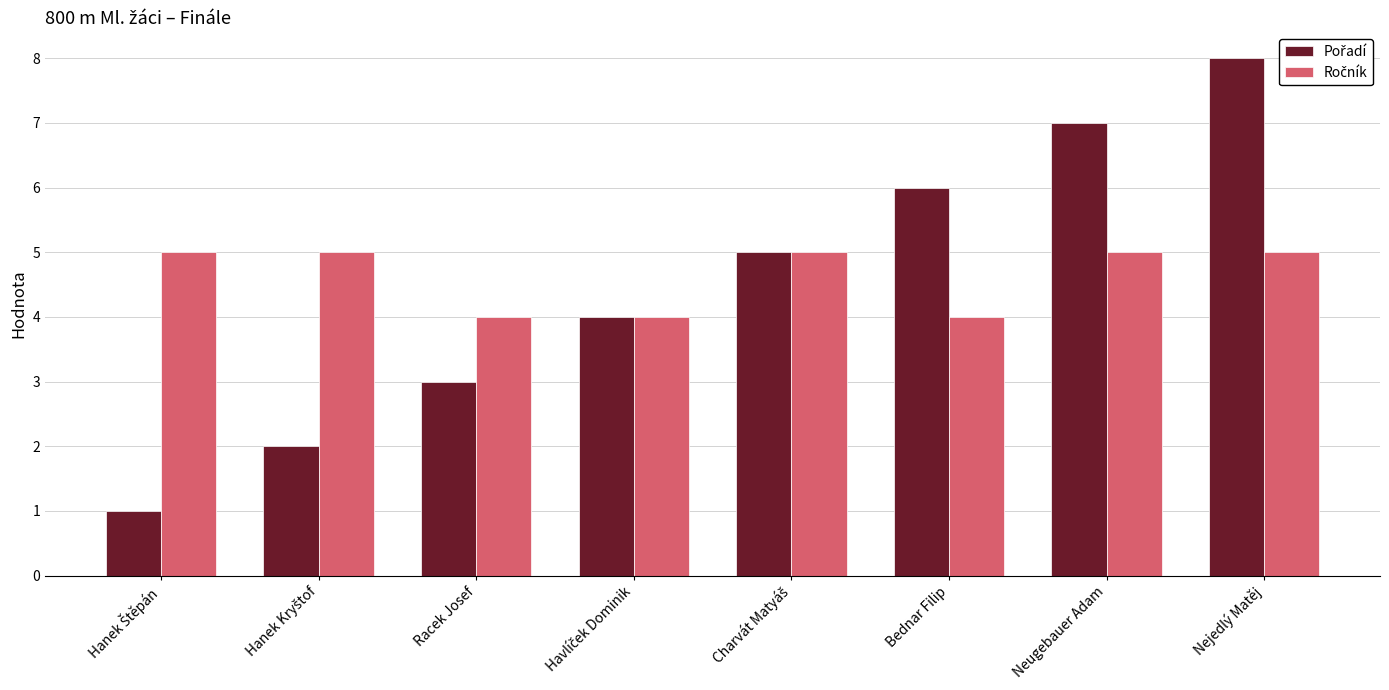

At which category is the sum across all series the highest?

Nejedlý Matěj